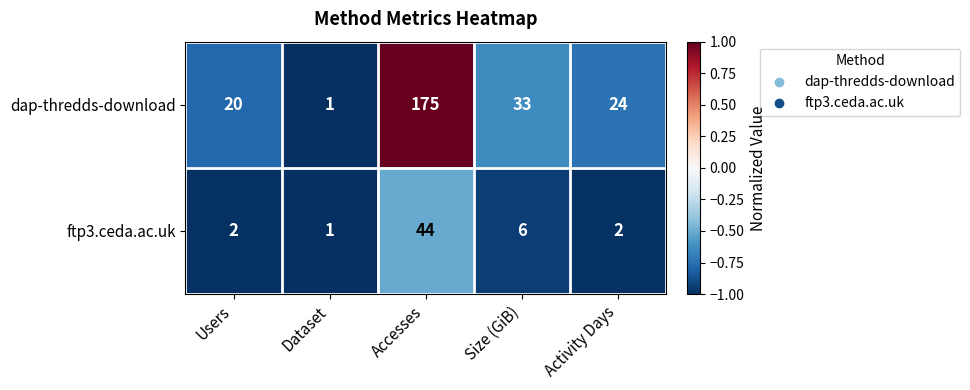

At Activity Days, list the series in order from largest to smallest.

dap-thredds-download, ftp3.ceda.ac.uk